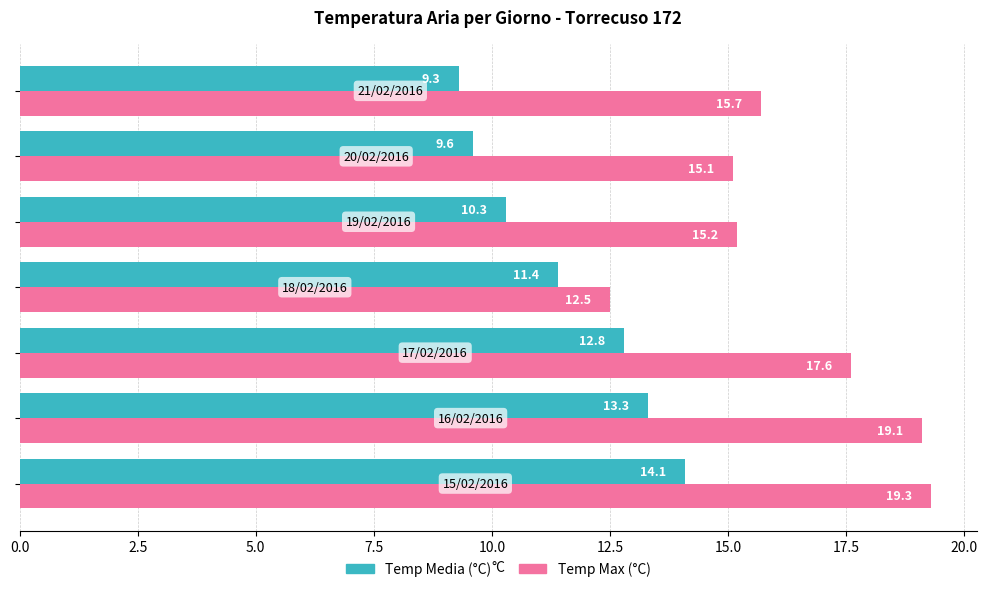

At how many categories does at least one series exceed 14?

6